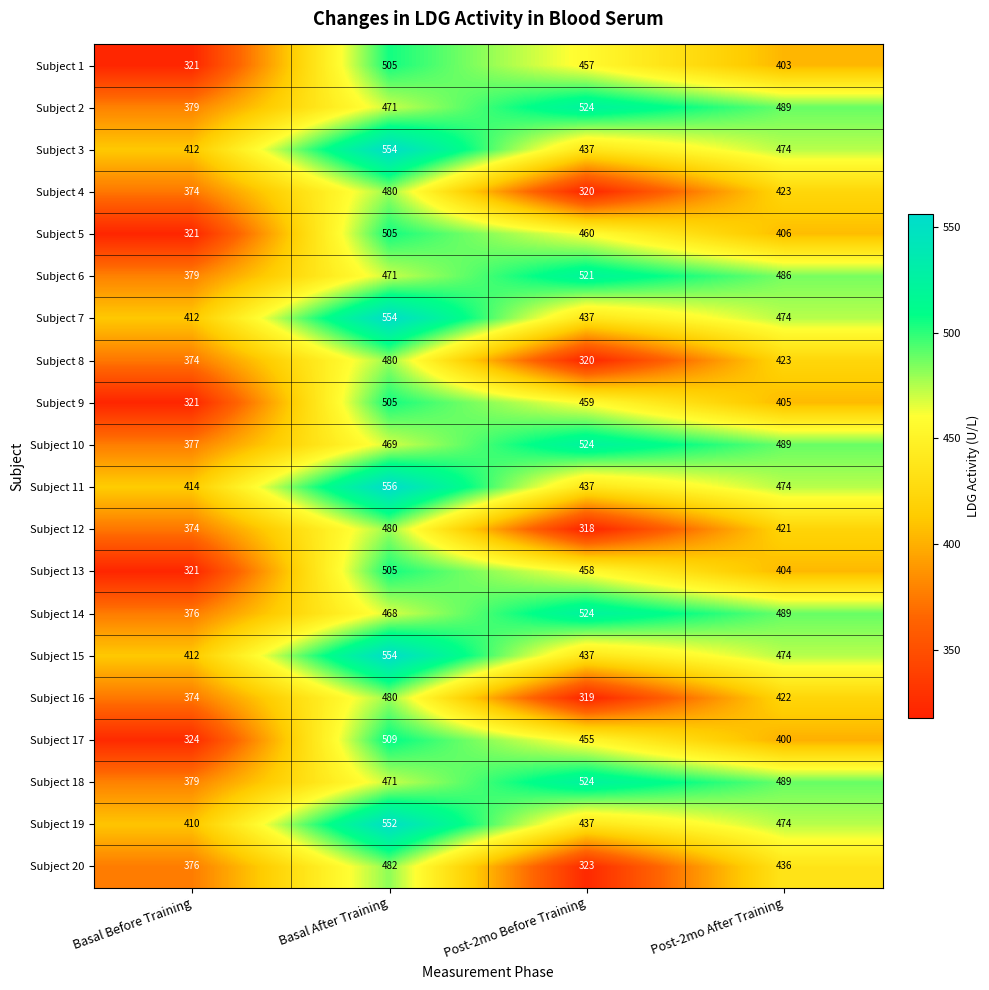

List the labels in order of Subject 20 value, largest first.

Basal After Training, Post-2mo After Training, Basal Before Training, Post-2mo Before Training